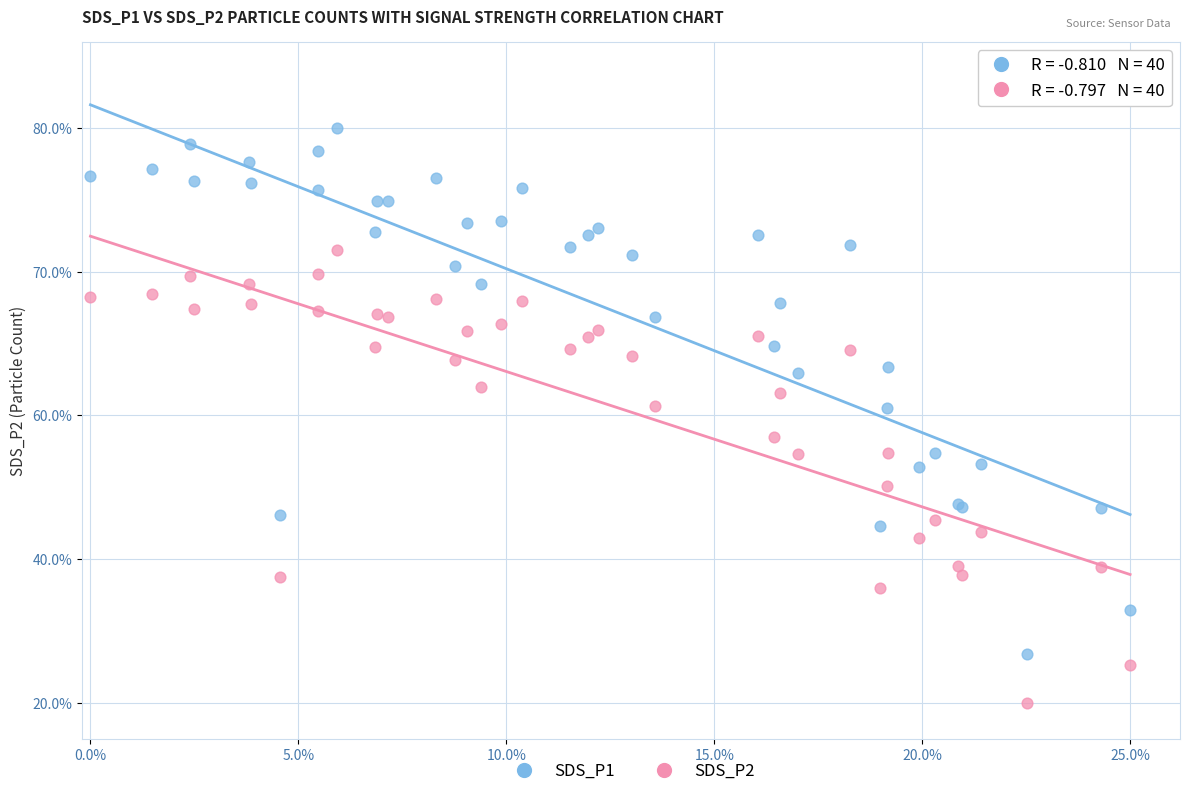

What are all the series names shown in the legend?

SDS_P1, SDS_P2